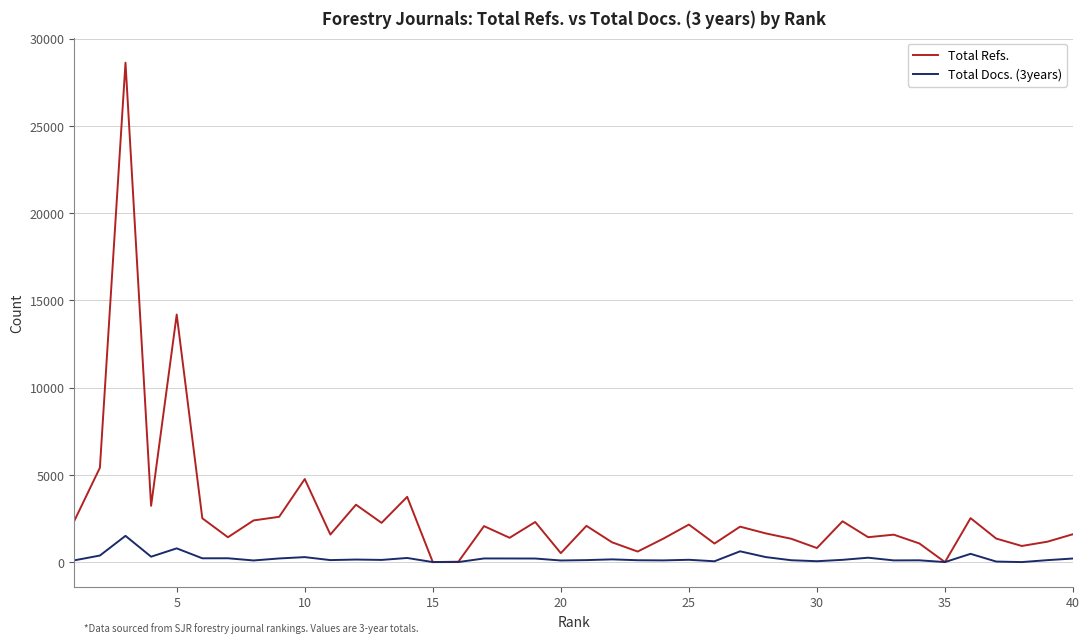

Which series has the largest total across all categories?

Total Refs.